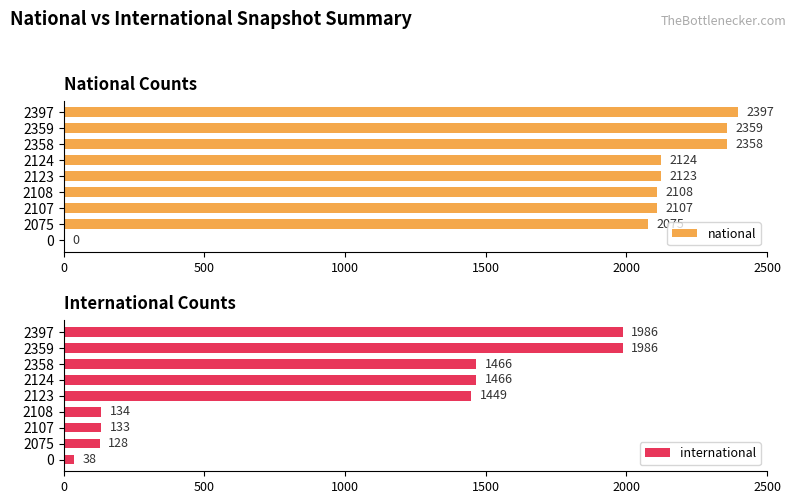

What is the sum of the national values at 2108 and 2124?

4232